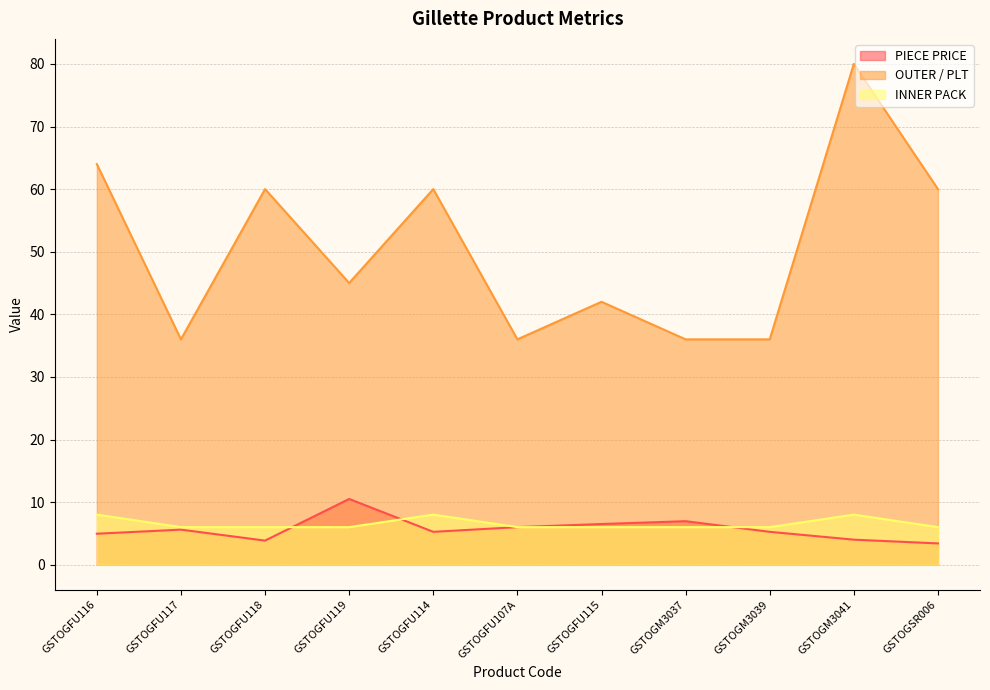

Which has a higher value, GSTOGFU107A or GSTOGSR006?

GSTOGFU107A